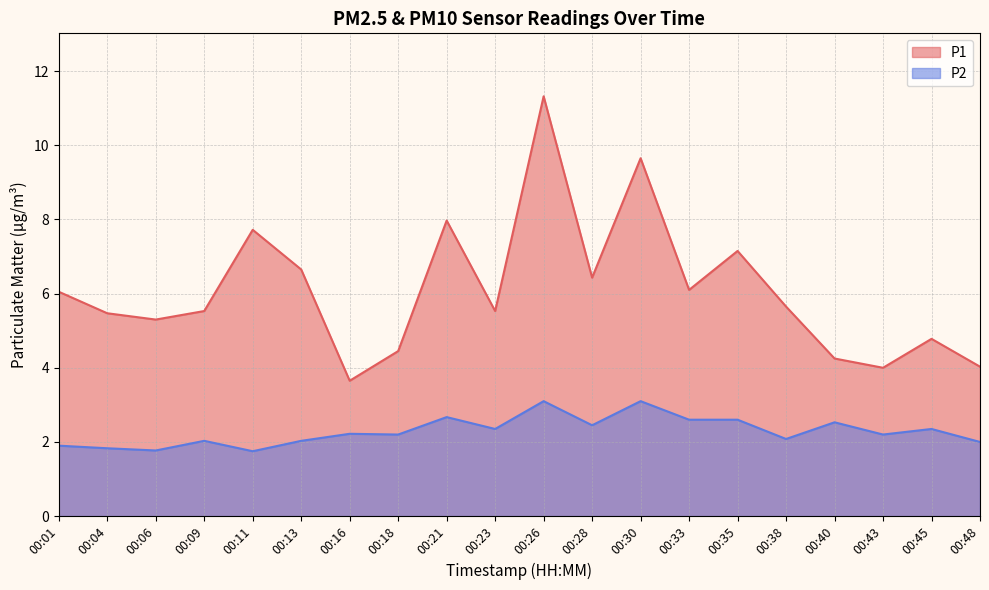

Which series has the widest spread of values?

P1